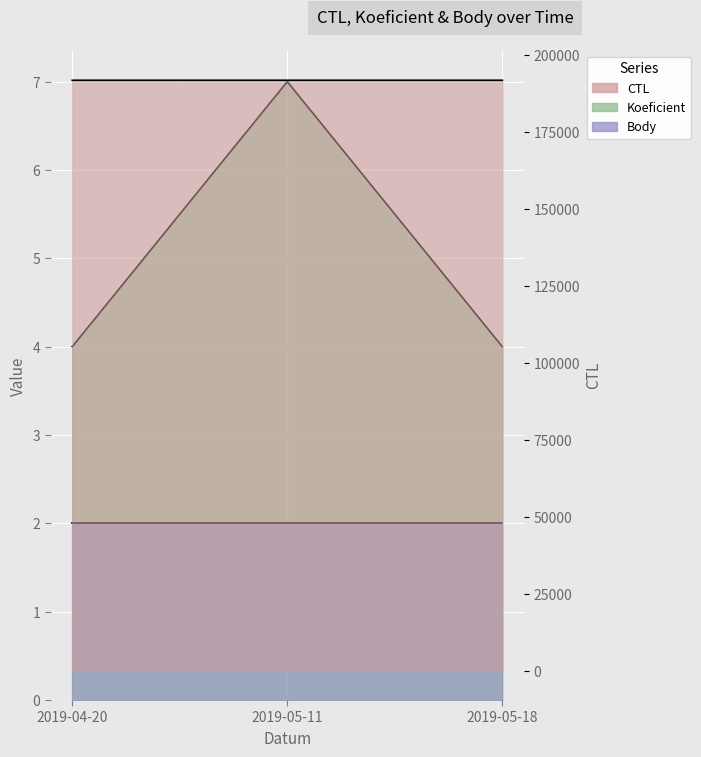

What is the difference between the maximum and minimum values in the Koeficient series?

3